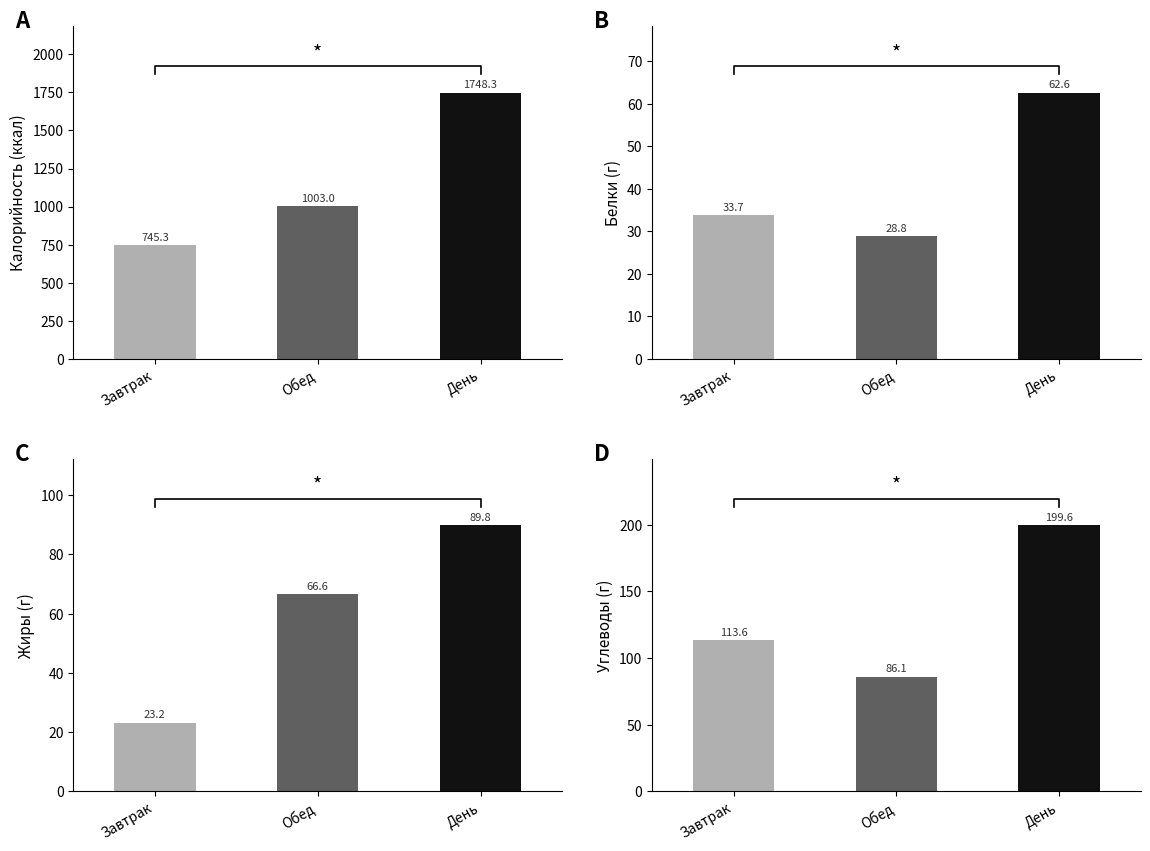

Which series has the largest range (max minus min)?

Калорийность